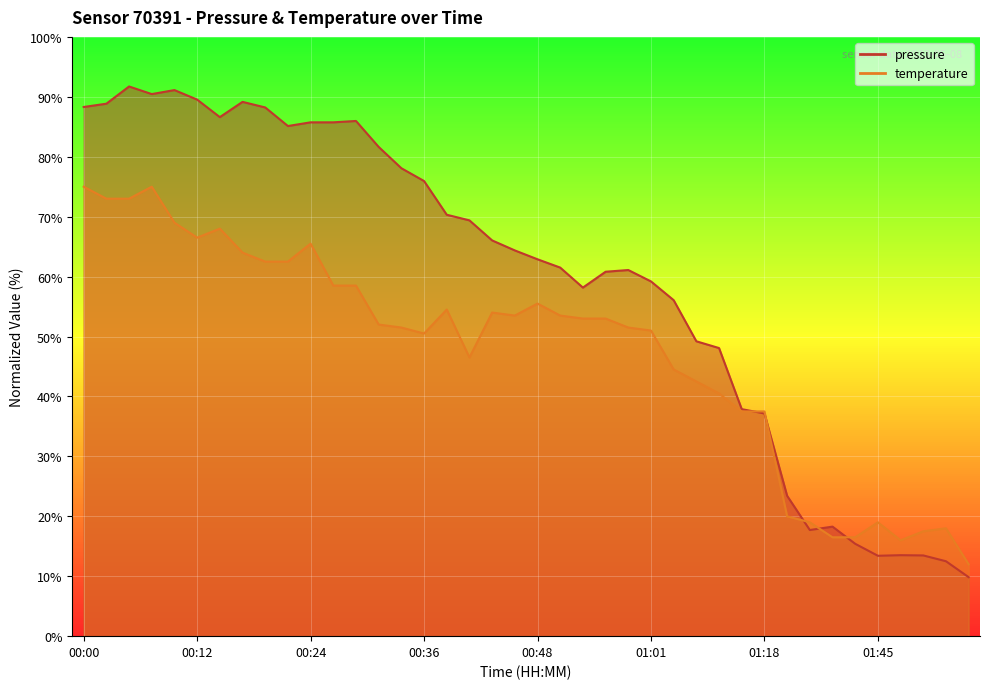

Which category has the lowest value in the temperature series?

01:56